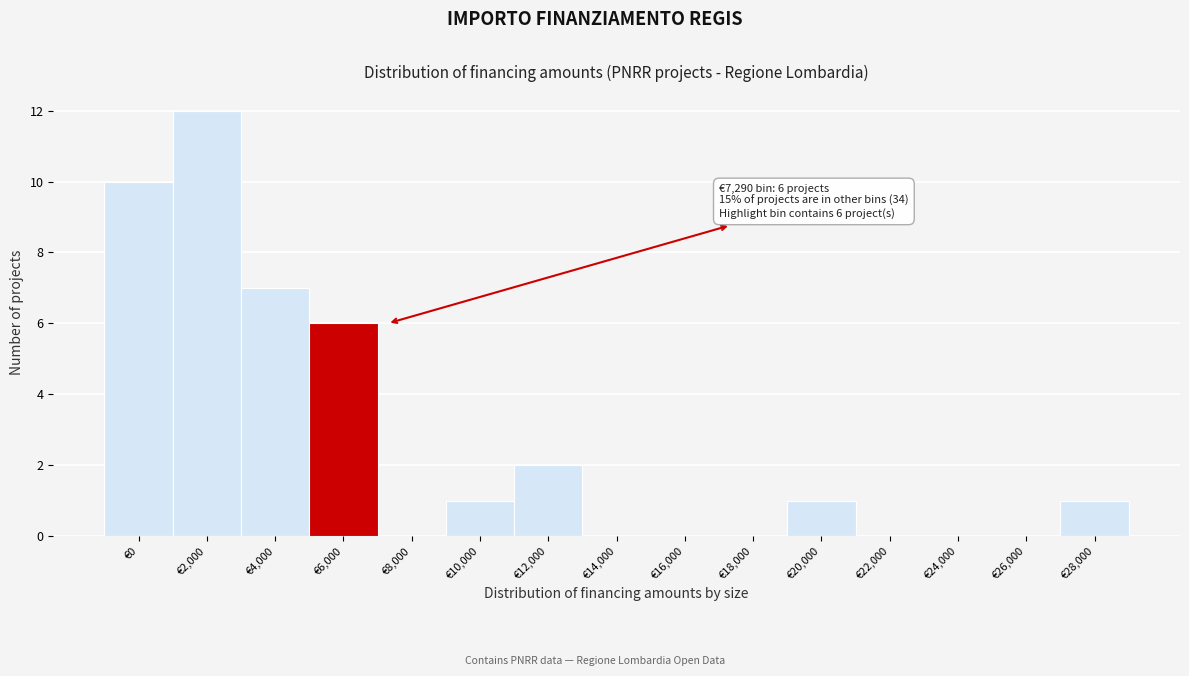

Reading left to right, extract all data points from this chart.

€0=10	€2,000=12	€4,000=7	€6,000=6	€8,000=0	€10,000=1	€12,000=2	€14,000=0	€16,000=0	€18,000=0	€20,000=1	€22,000=0	€24,000=0	€26,000=0	€28,000=1